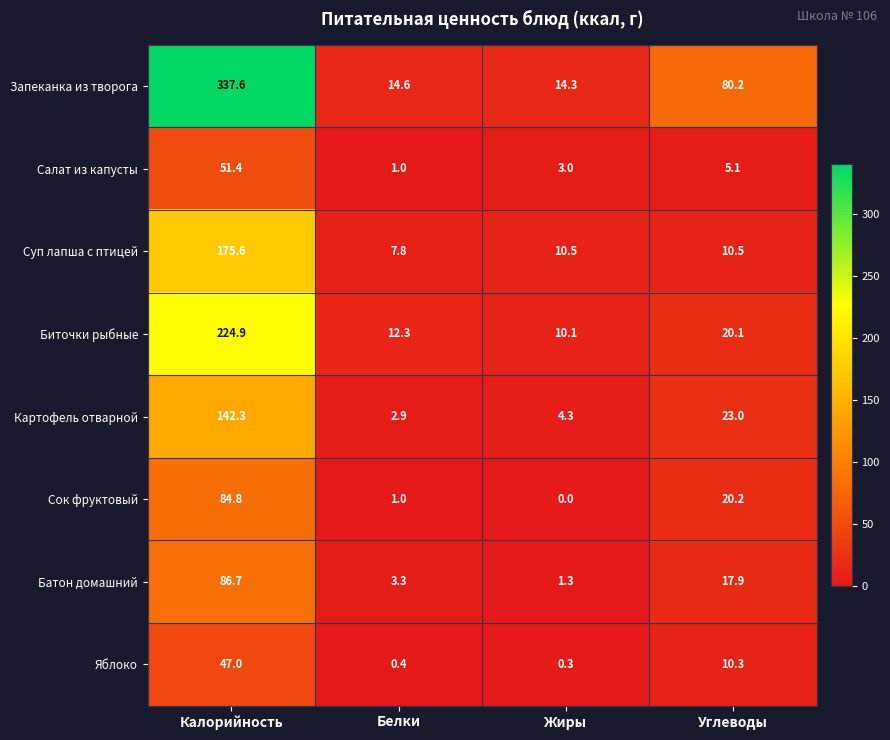

Which label corresponds to the largest value in the chart?

Калорийность